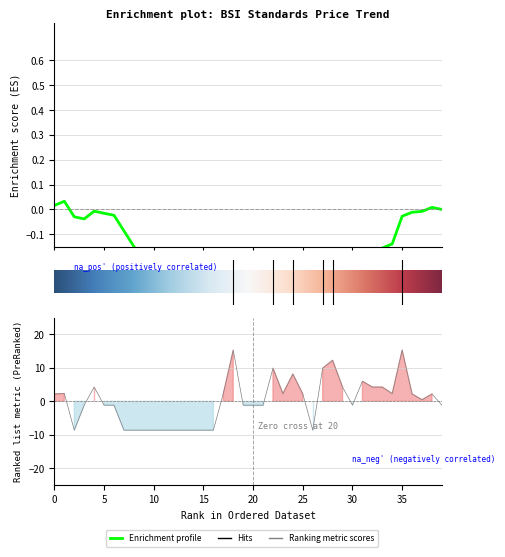

Count the number of values greater than 0.

20